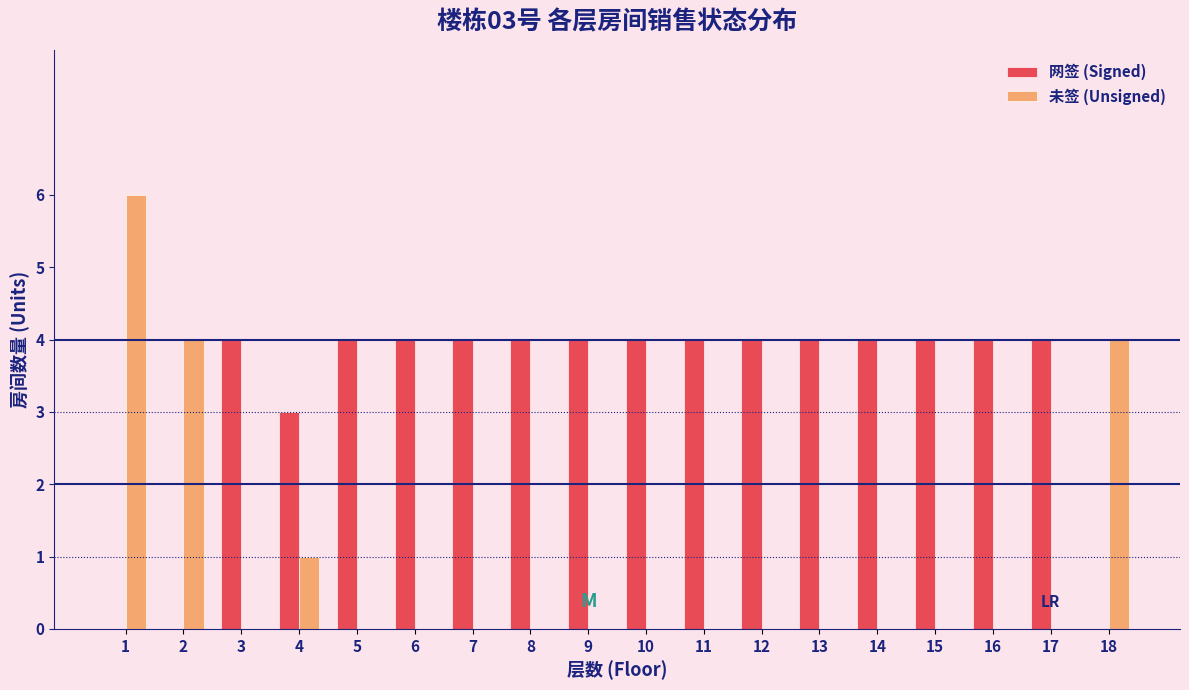

The value of 网签 (Signed) at 7 is 7. True or false?

False